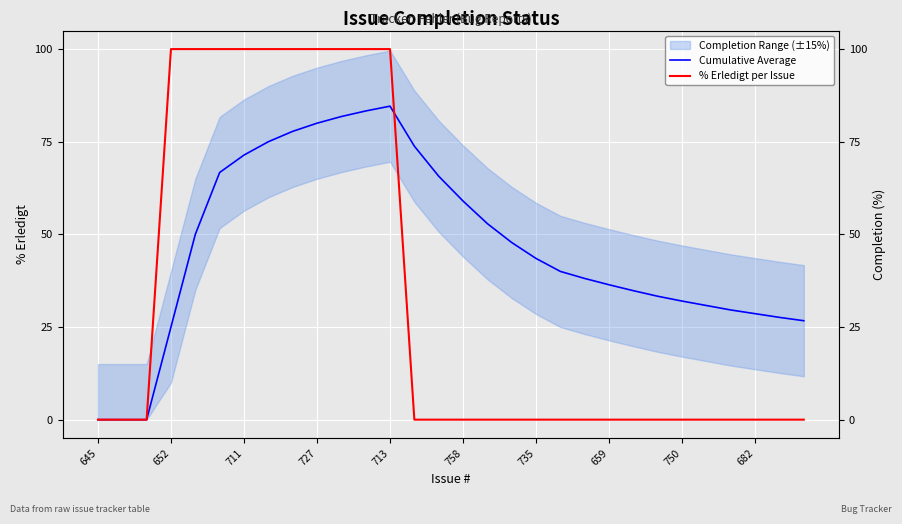

How many data points in Cumulative Average are less than 43?

15